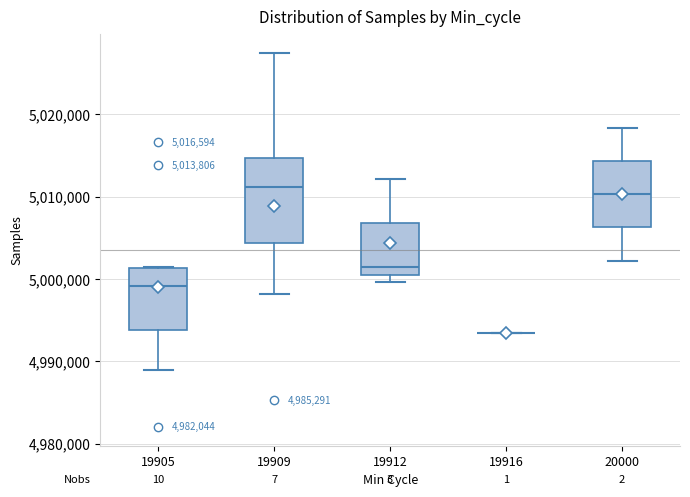

Comparing the boxes themselves (not the whiskers), which one is the tallest?

19909